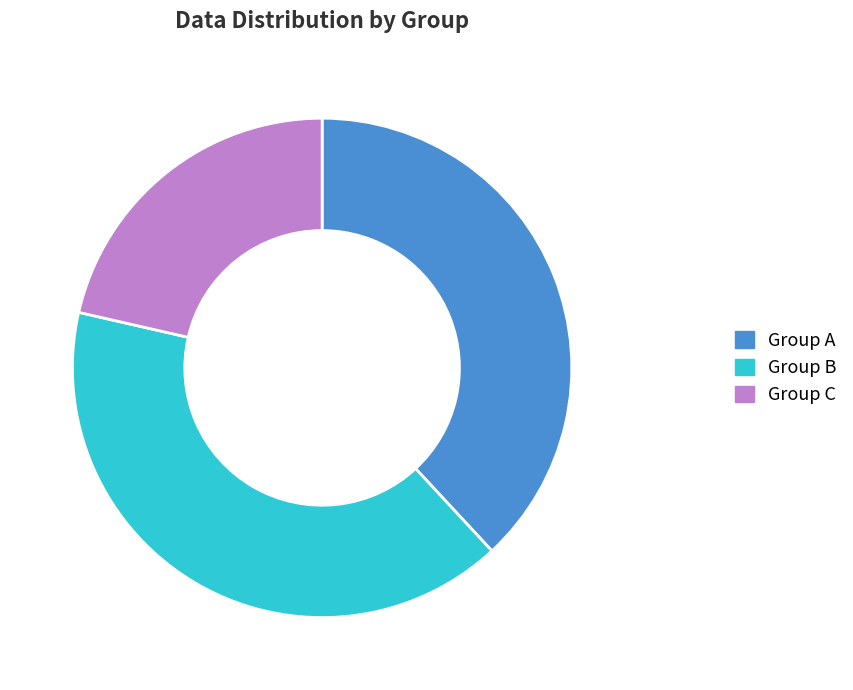

Is the sum of Group A and Group C greater than half?

Yes